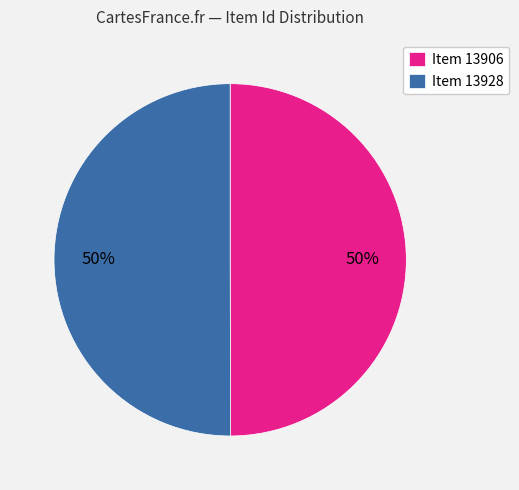

To the nearest percent, what portion does Item 13928 represent?

50%